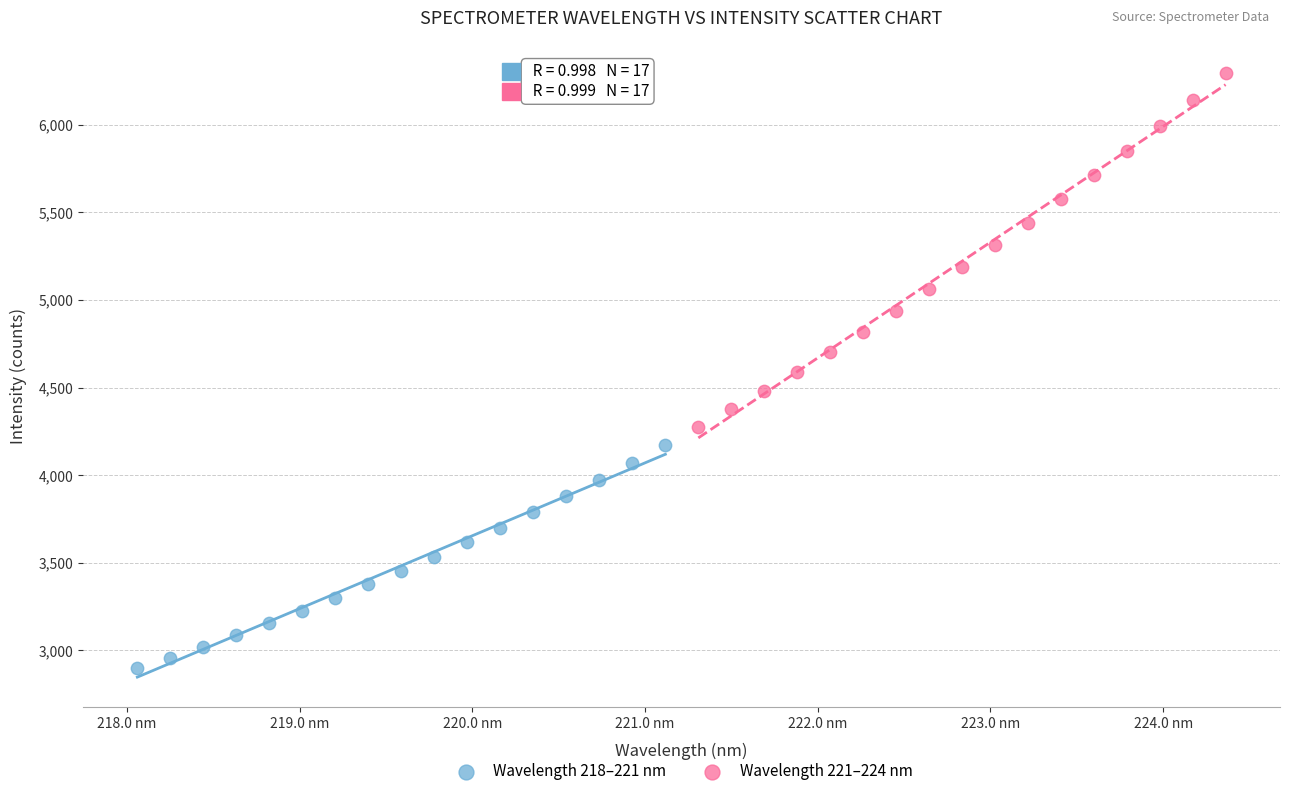

Which series has the largest Y range (max minus min)?

Wavelength 221–224 nm